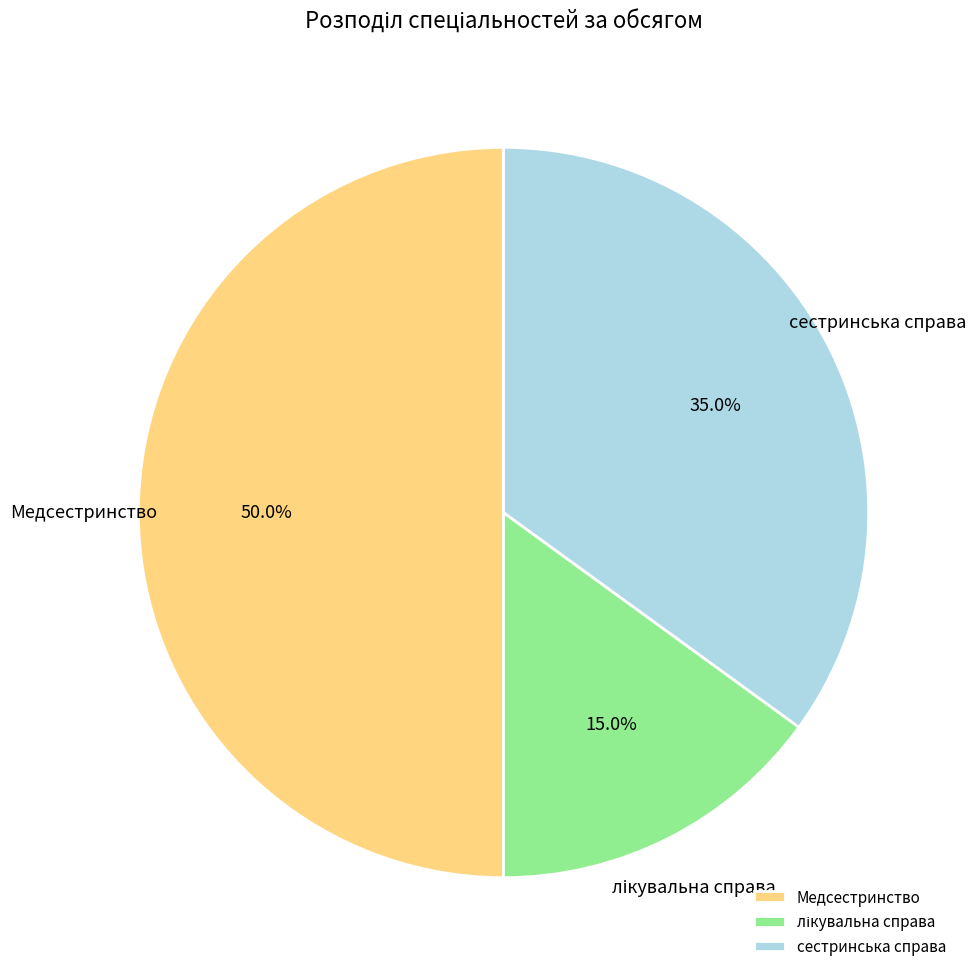

To the nearest percent, what is the difference between the сестринська справа and Медсестринство slice percentages?

15%